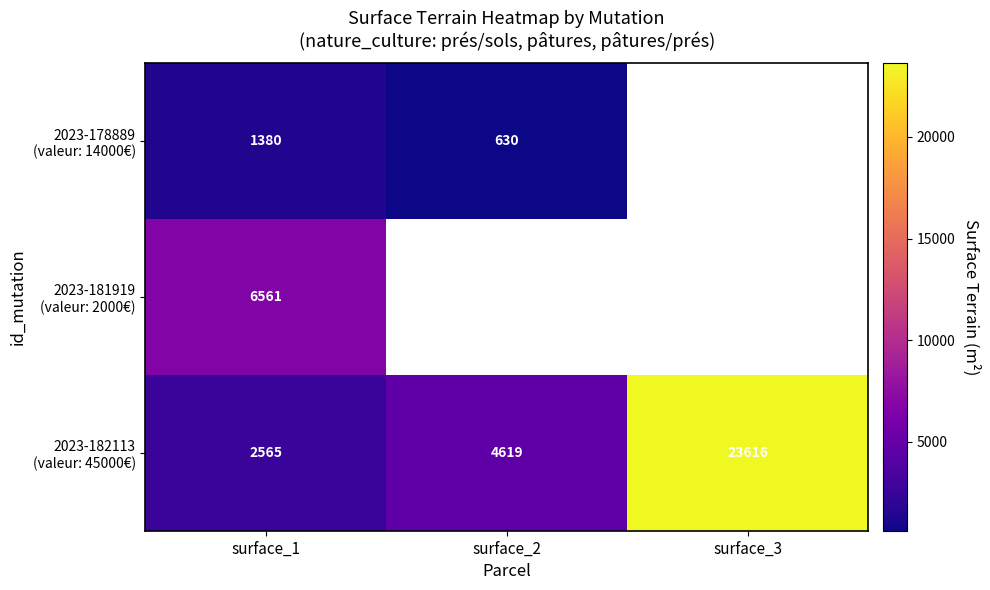

Between surface_1 and surface_3, which series saw the biggest shift?

2023-182113 (valeur: 45000€)